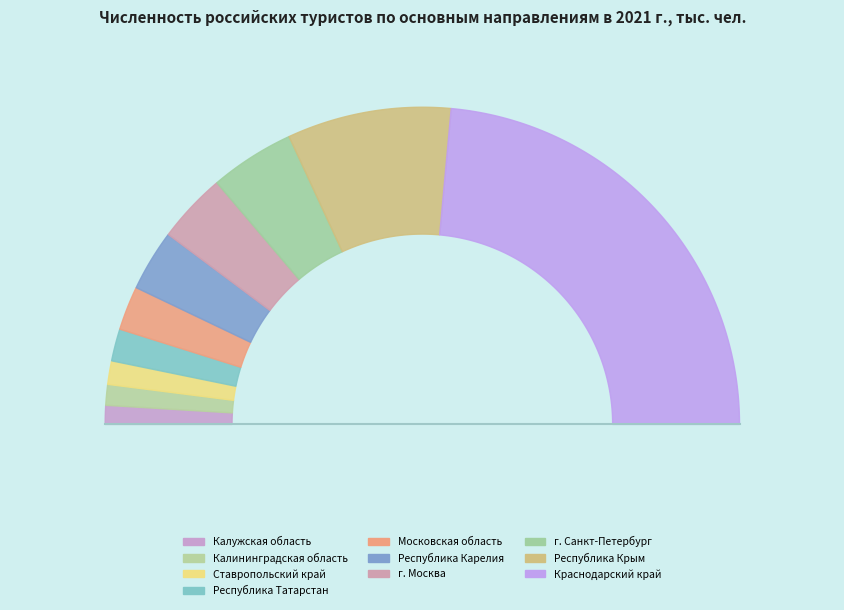

What is the change in value from Московская область to Краснодарский край?

+2052.1